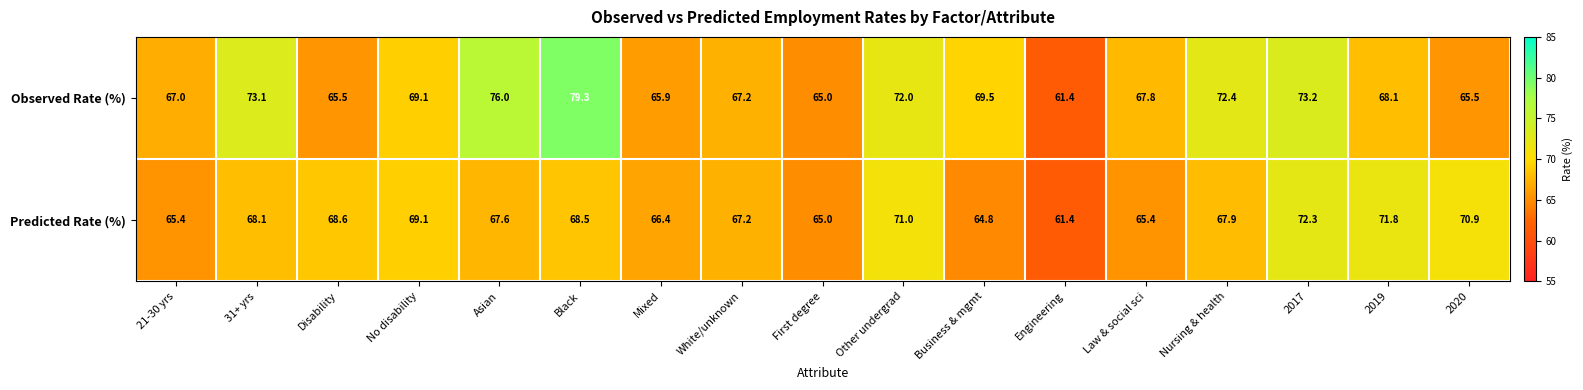

At which label is Predicted Rate (%) closest to 66?

Mixed